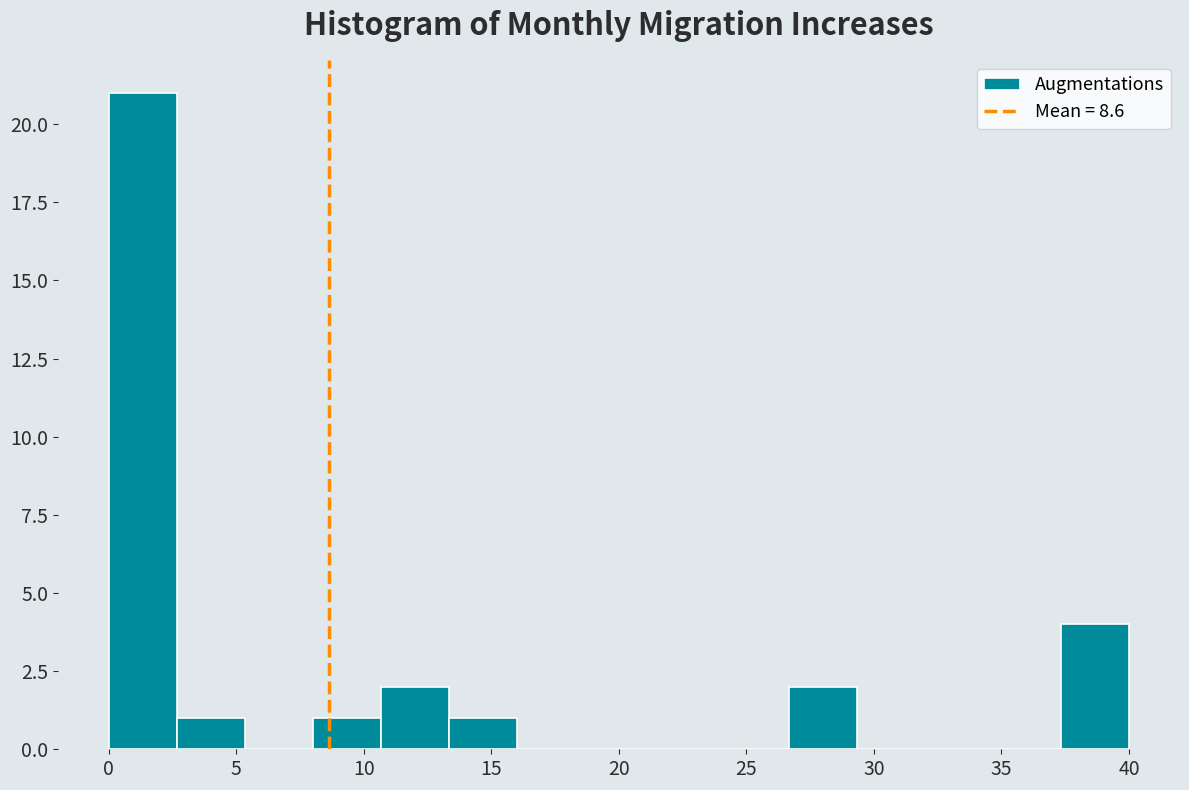

Reading left to right, transcribe this chart: for each bar, give the range it covers on the x-axis and its height. Neither the bar edges nor the heights are printed on the chart, so give them approximately, as read against the axes.

0.0 to 2.5: 21
2.5 to 5.5: 1
5.5 to 8.0: 0
8.0 to 10.5: 1
10.5 to 13.5: 2
13.5 to 16.0: 1
16.0 to 18.5: 0
18.5 to 21.5: 0
21.5 to 24.0: 0
24.0 to 26.5: 0
26.5 to 29.5: 2
29.5 to 32.0: 0
32.0 to 34.5: 0
34.5 to 37.5: 0
37.5 to 40.0: 4